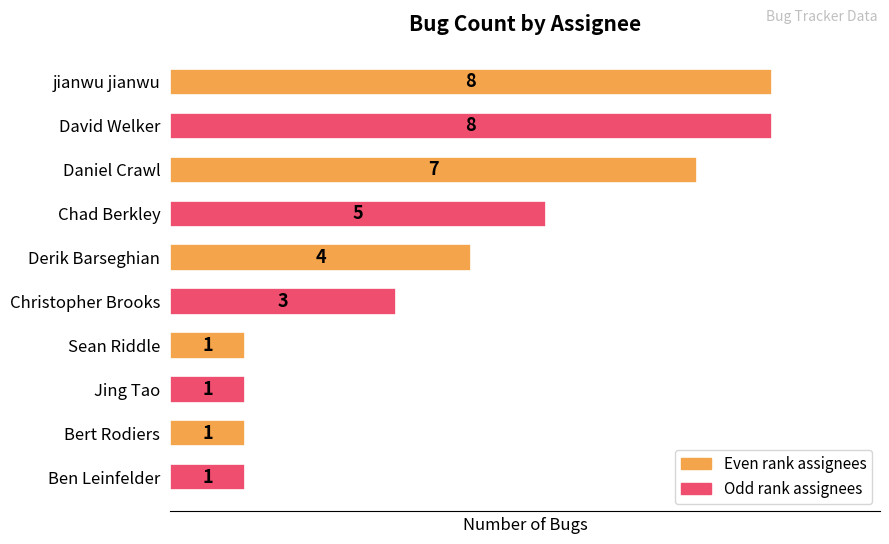

Between Bert Rodiers and David Welker, which is larger?

David Welker